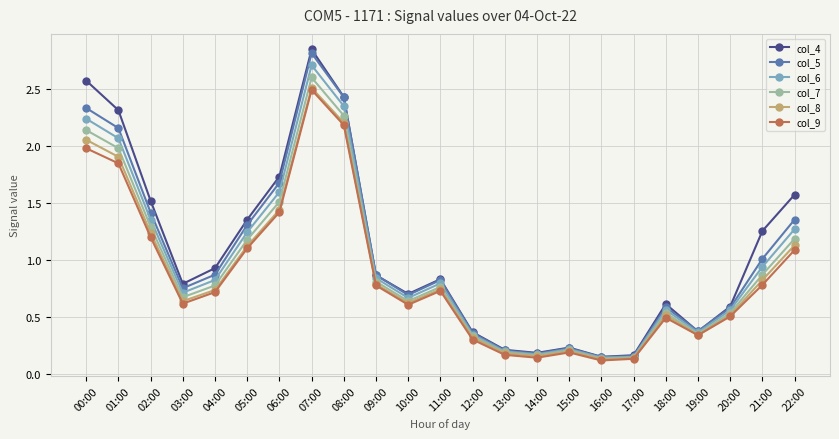

What is the total value across all series at 21:00?

5.7